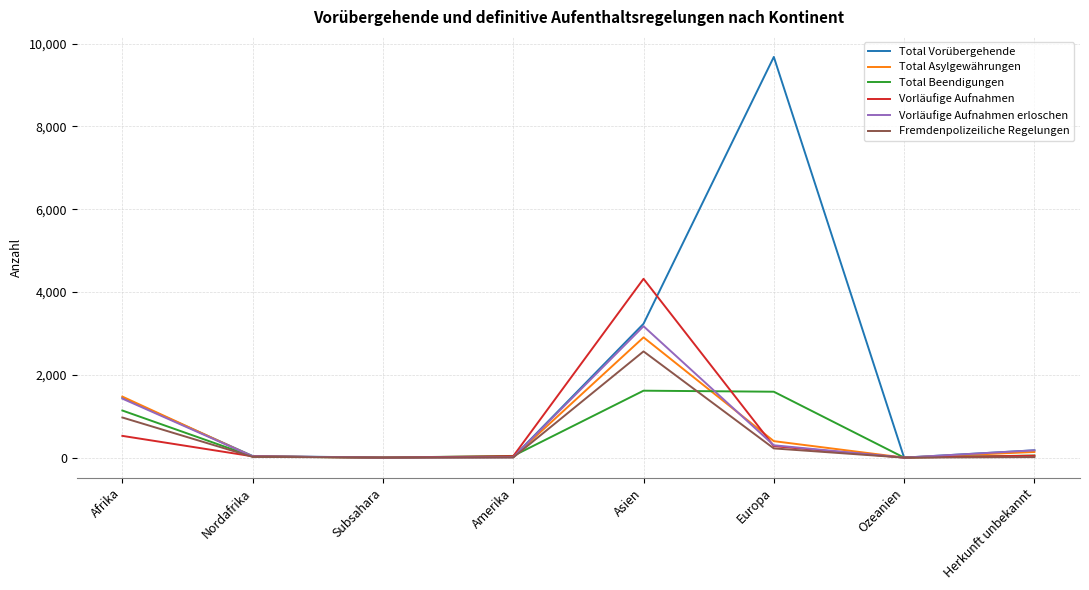

True or false: Fremdenpolizeiliche Regelungen has a value of 0 at Ozeanien.

True